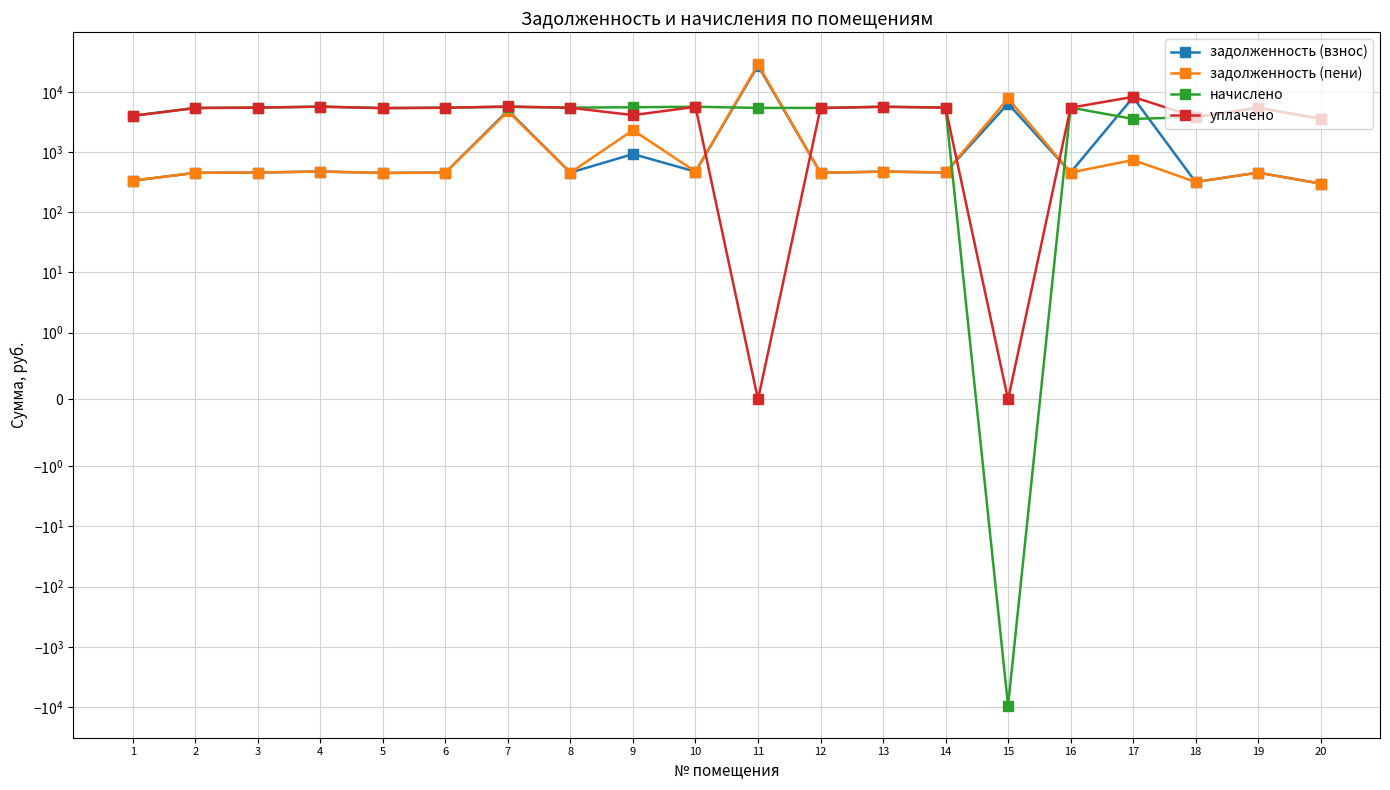

List the labels in order of задолженность (взнос) value, smallest first.

20, 18, 1, 5, 2, 12, 19, 6, 8, 3, 16, 14, 10, 13, 4, 9, 7, 15, 17, 11